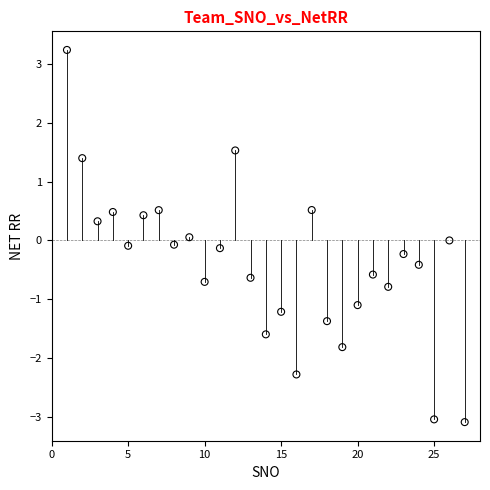

What is the range of Y values (max minus min)?

6.3